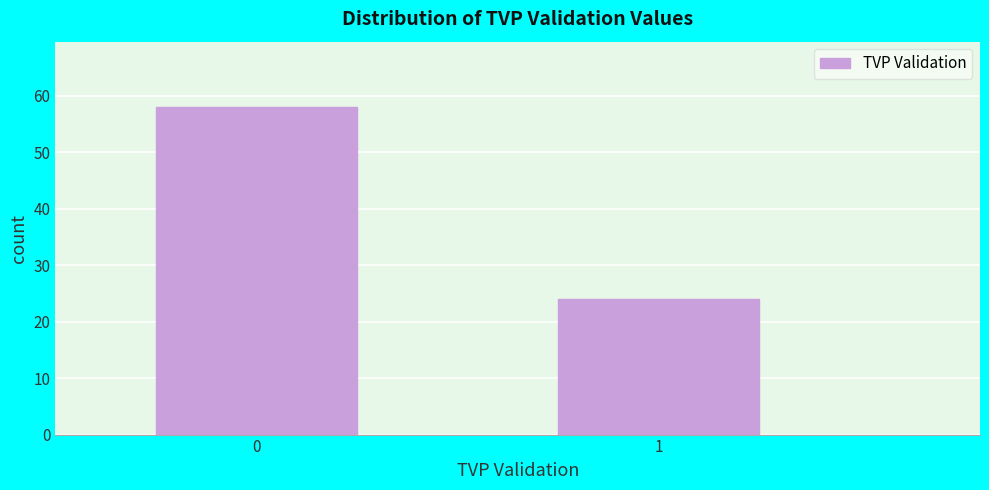

Reading right to left, what are all the values shown in this chart?

1=24	0=58